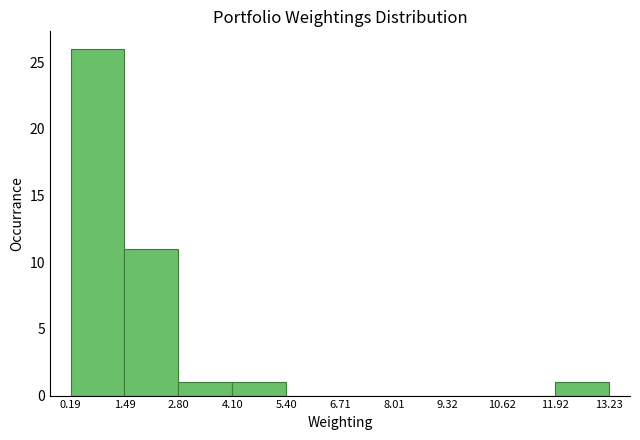

Reading left to right, list every bar in this chart as the range it spans on the x-axis followed by its height. The values are not printed on the chart, so give them approximately, as read against the axis.

0.19 to 1.49: 26
1.49 to 2.80: 11
2.80 to 4.10: 1
4.10 to 5.40: 1
5.40 to 6.71: 0
6.71 to 8.01: 0
8.01 to 9.32: 0
9.32 to 10.62: 0
10.62 to 11.92: 0
11.92 to 13.23: 1